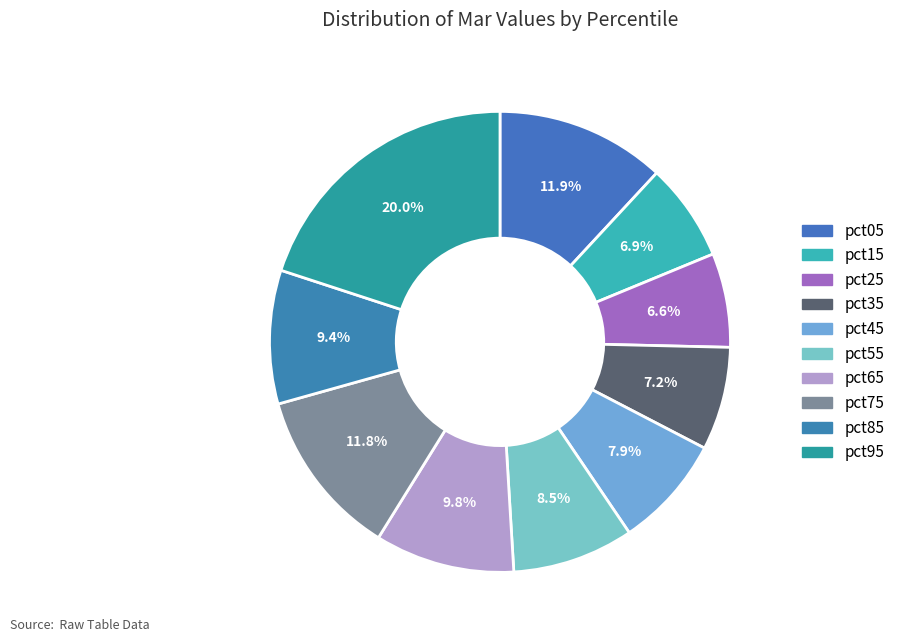

Count the number of slices in the pie.

10